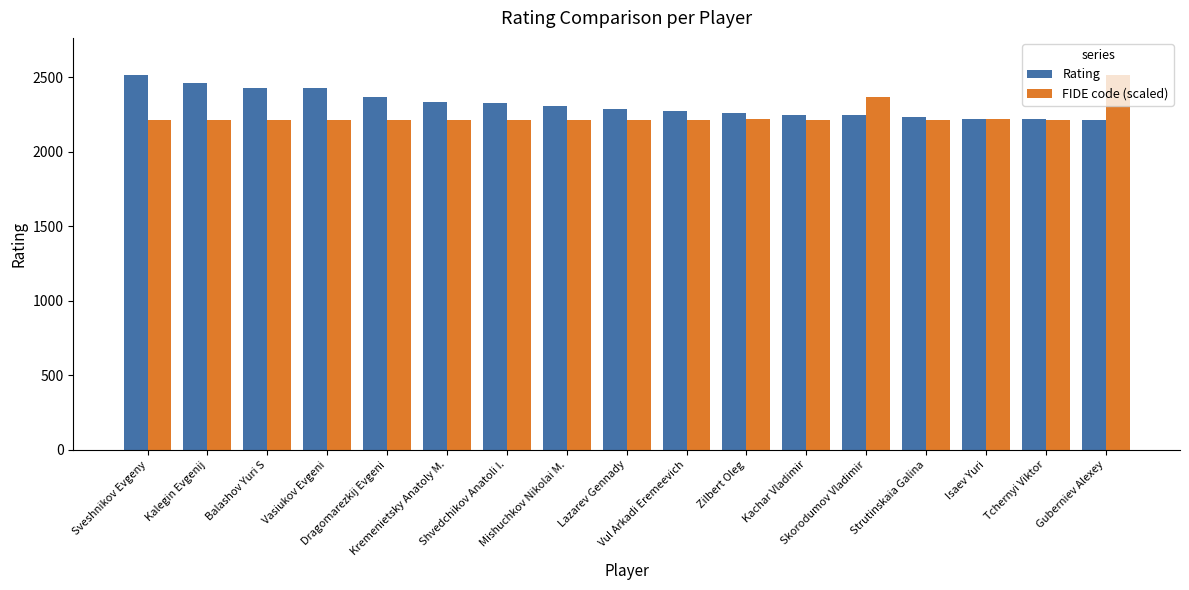

Rank the series by their average value, from highest to lowest.

Rating, FIDE code (scaled)